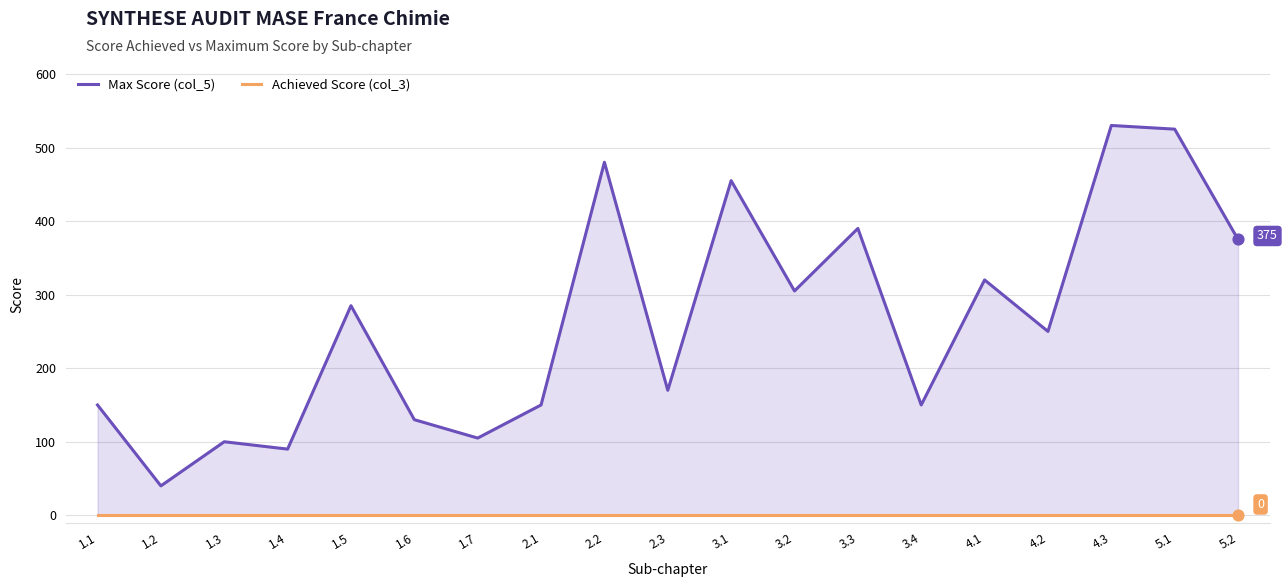

Which series reaches the minimum Y coordinate?

Achieved Score (col_3)